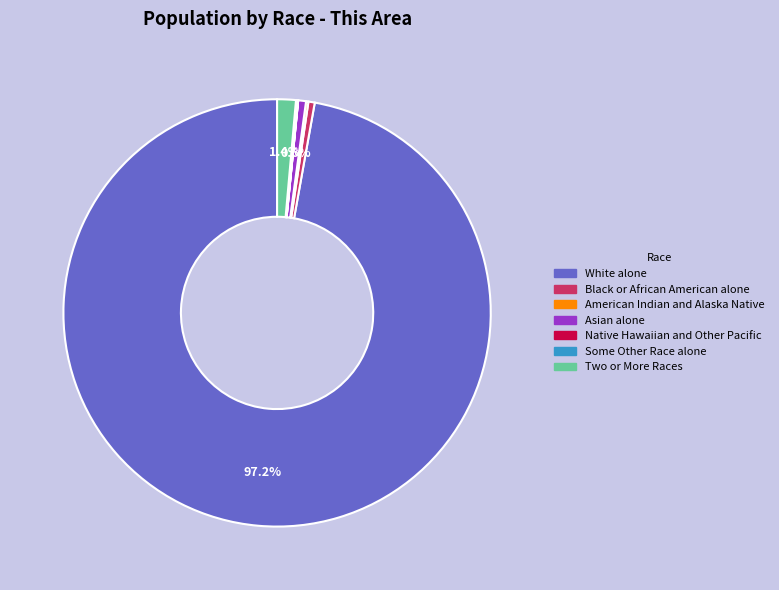

Is it true that Two or More Races is 10% of the pie?

False